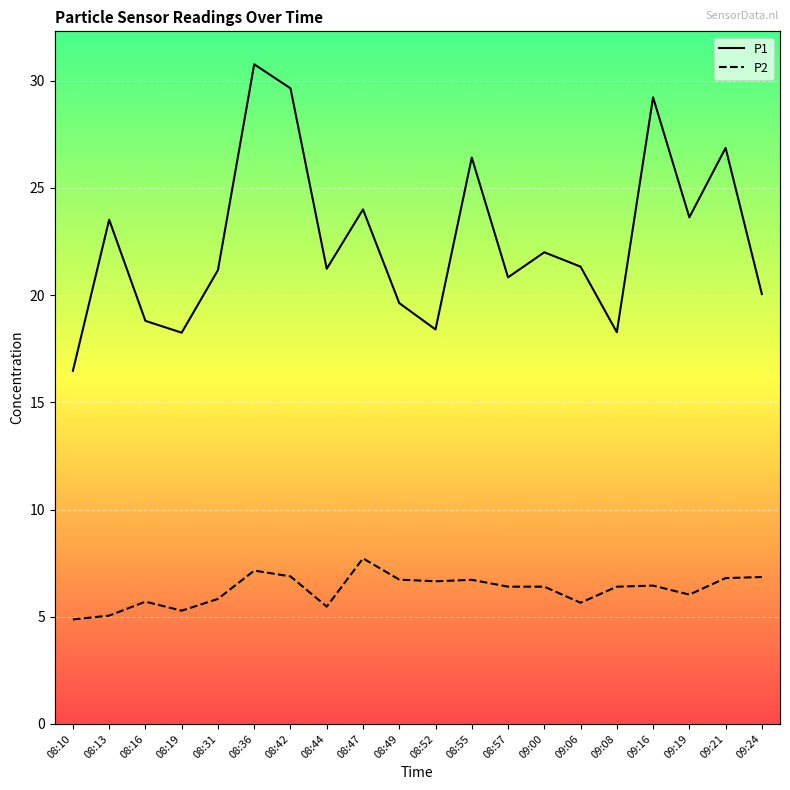

Between 08:31 and 08:49, which series saw the biggest shift?

P1